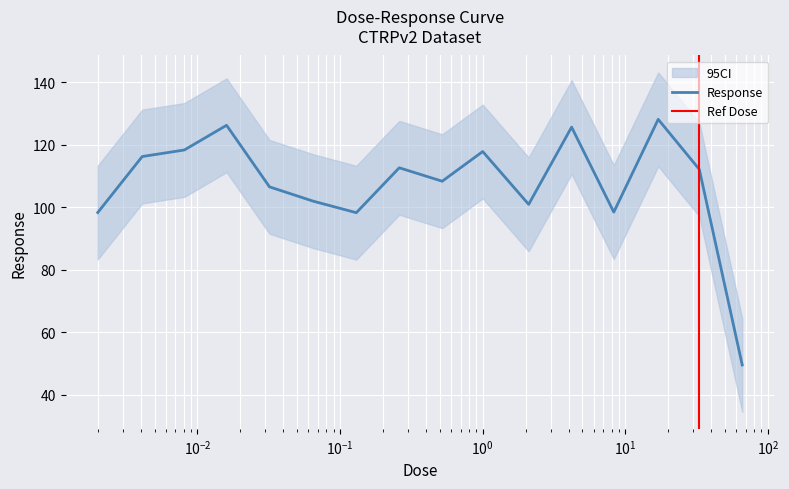

Where is the first local maximum?

0.016